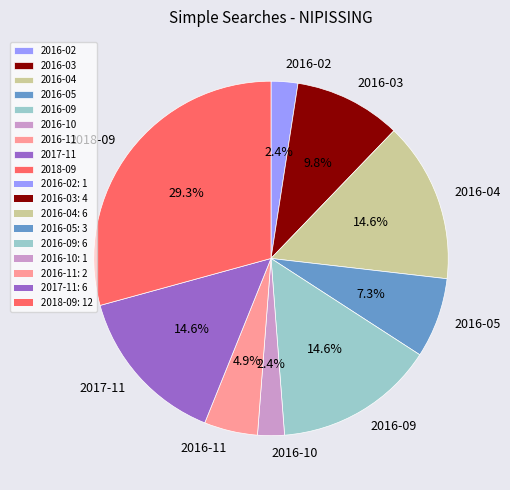

Is the sum of 2016-03 and 2017-11 greater than half?

No